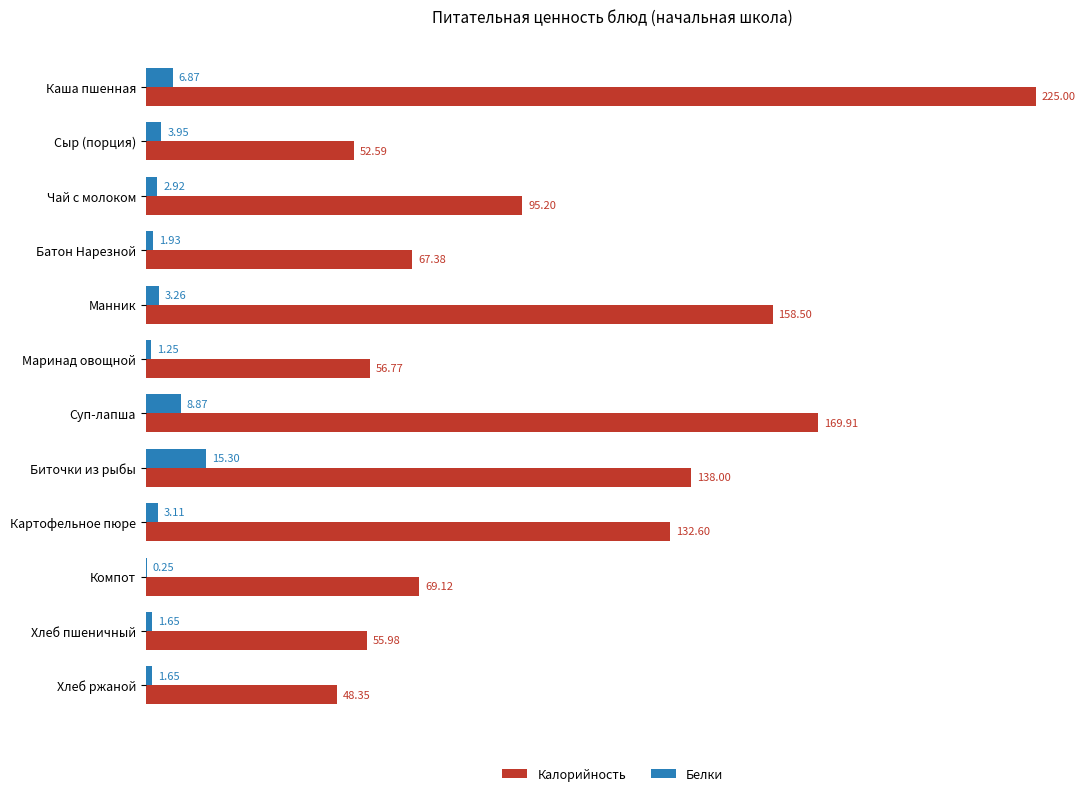

What is the sum of all Калорийность values?

1269.4